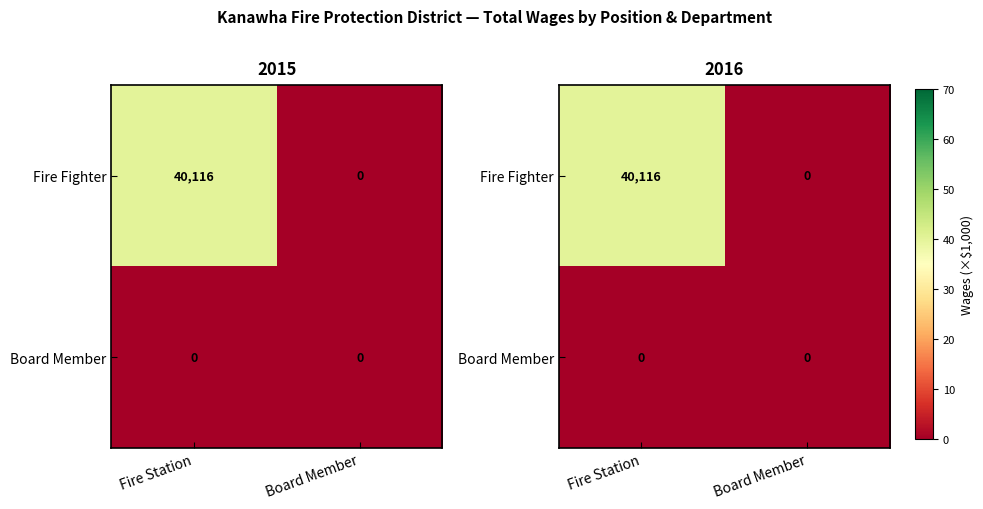

List the labels in order of Fire Fighter value, largest first.

Fire Station, Board Member